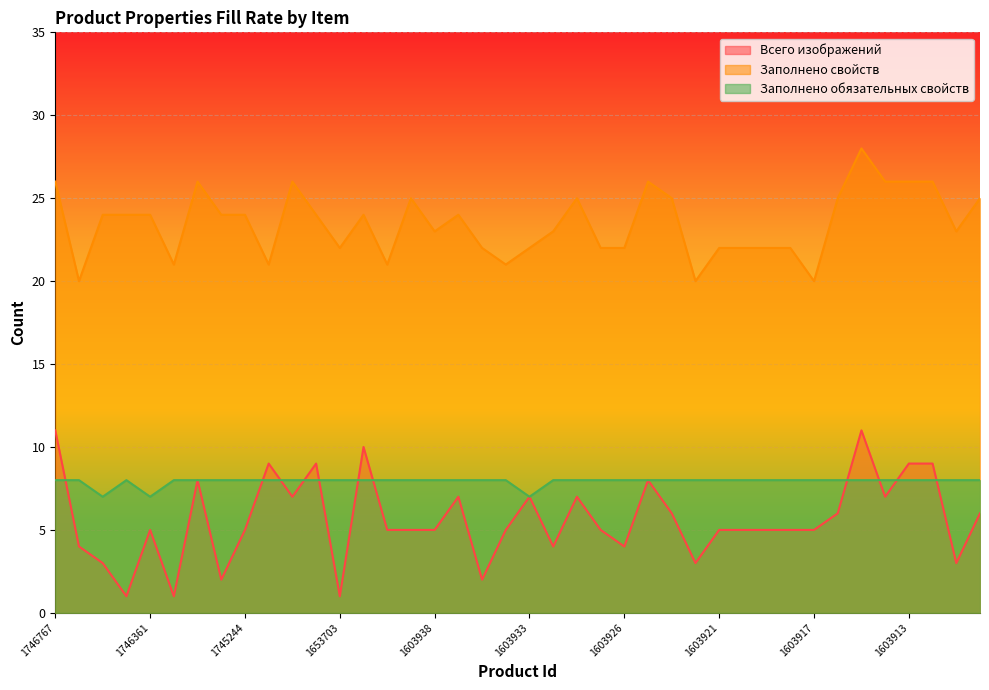

Count the number of data series in this chart.

3